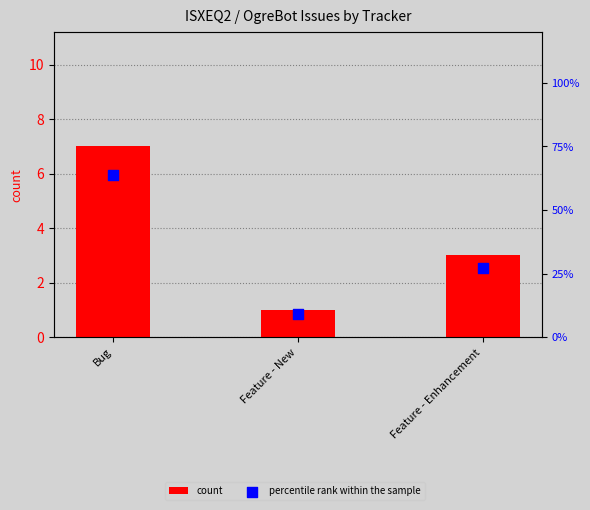

Which series reaches the minimum Y coordinate?

count